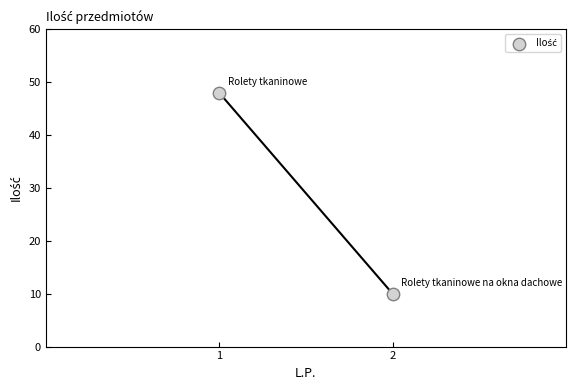

What is the average Y value?

29